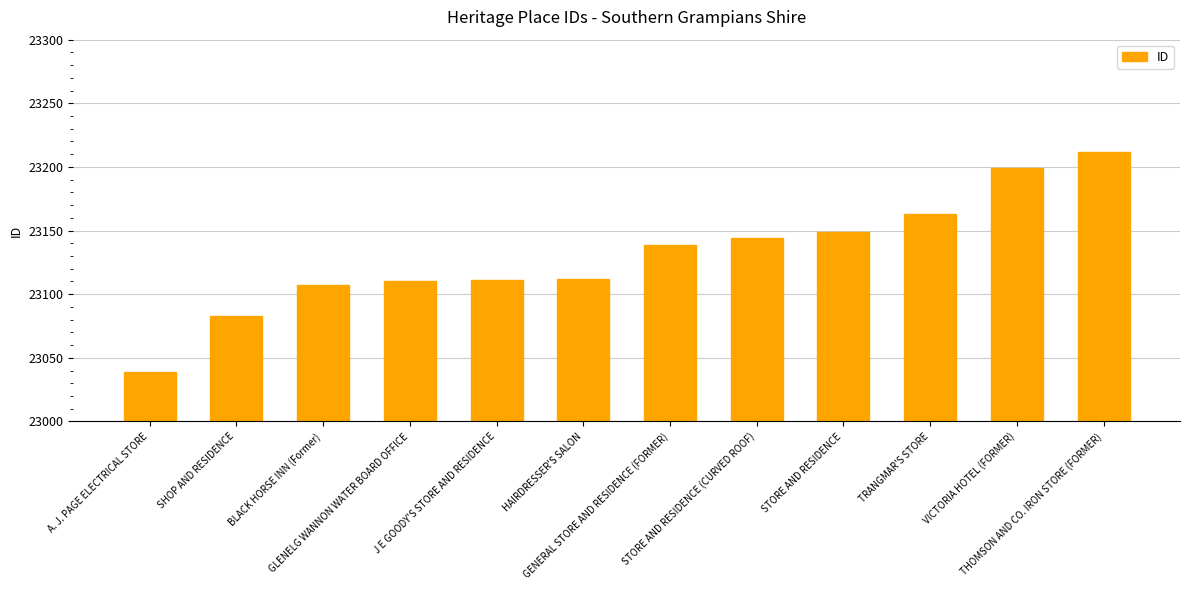

The chart shows a value of 23139 at GENERAL STORE AND RESIDENCE (FORMER). True or false?

True